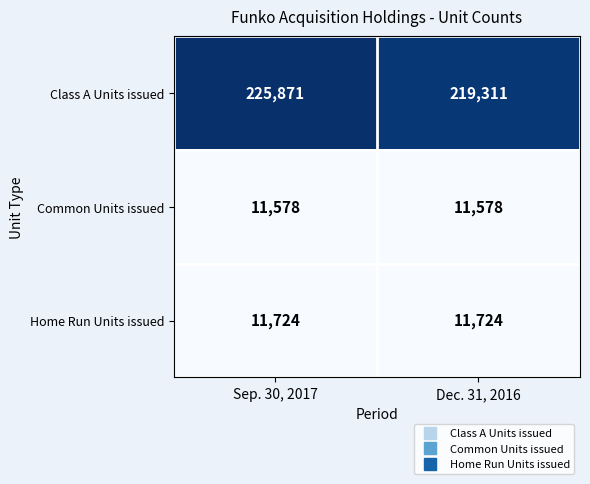

Rank the series by their maximum value, from lowest to highest.

Common Units issued, Home Run Units issued, Class A Units issued